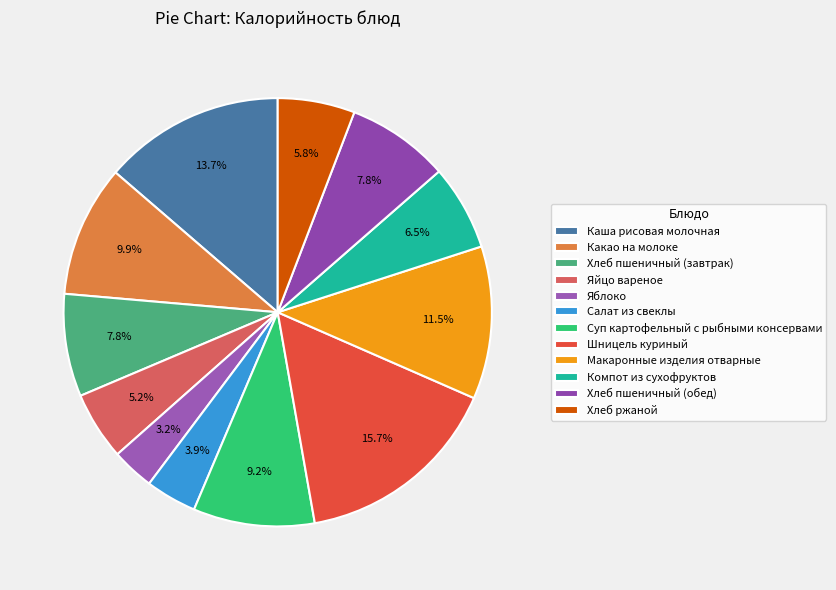

True or false: Суп картофельный с рыбными консервами accounts for 9% of the total.

True